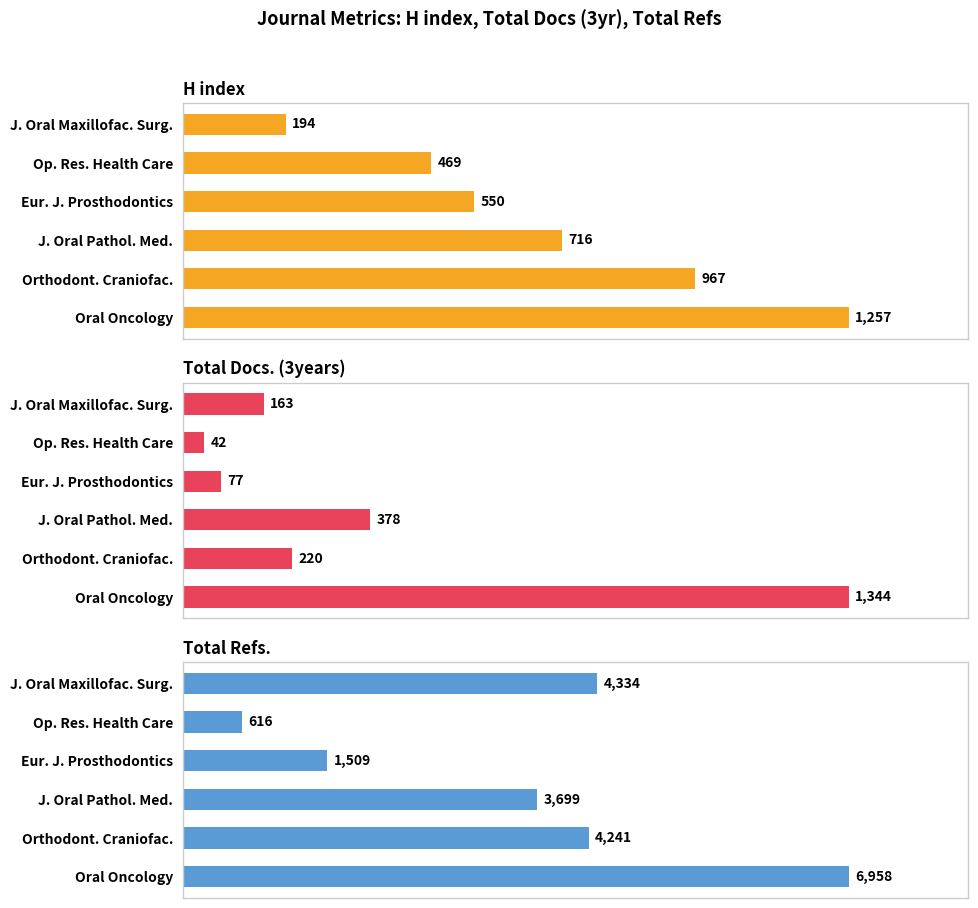

Where is Total Refs. nearest to the value 3787?

J. Oral Pathol. Med.